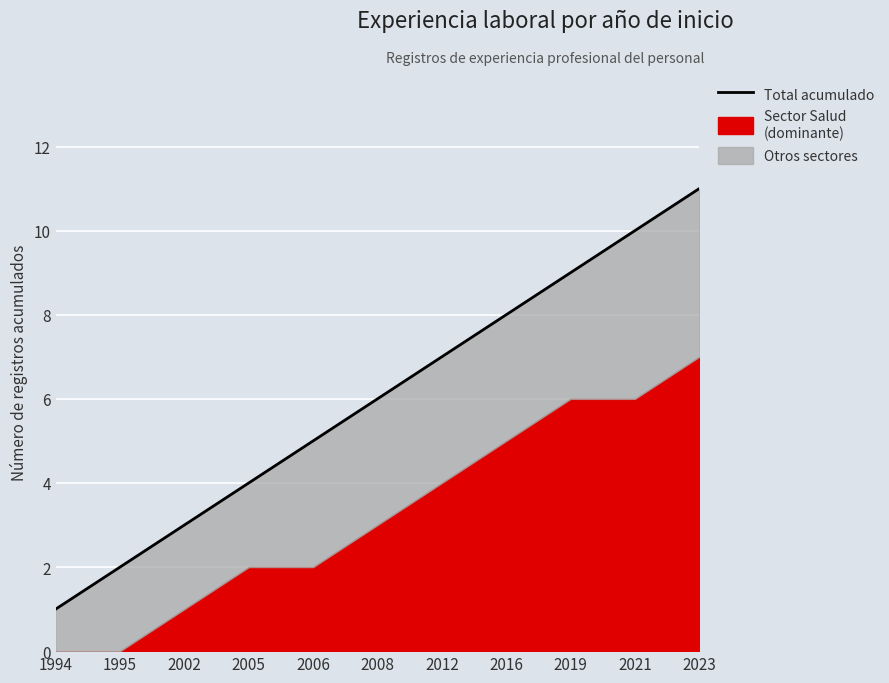

Reading right to left, what are all the values shown in this chart?

11	10	9	8	7	6	5	4	3	2	1